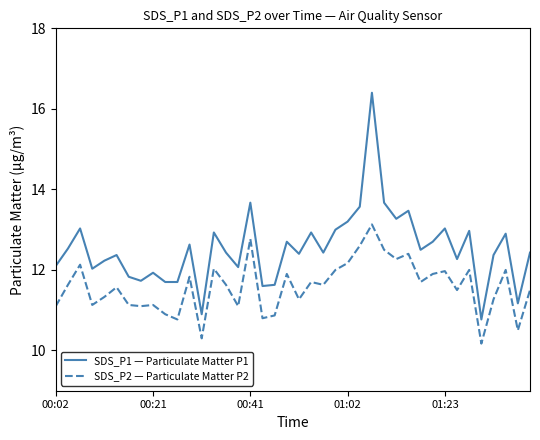

True or false: SDS_P1 — Particulate Matter P1 and SDS_P2 — Particulate Matter P2 cross at least once.

False